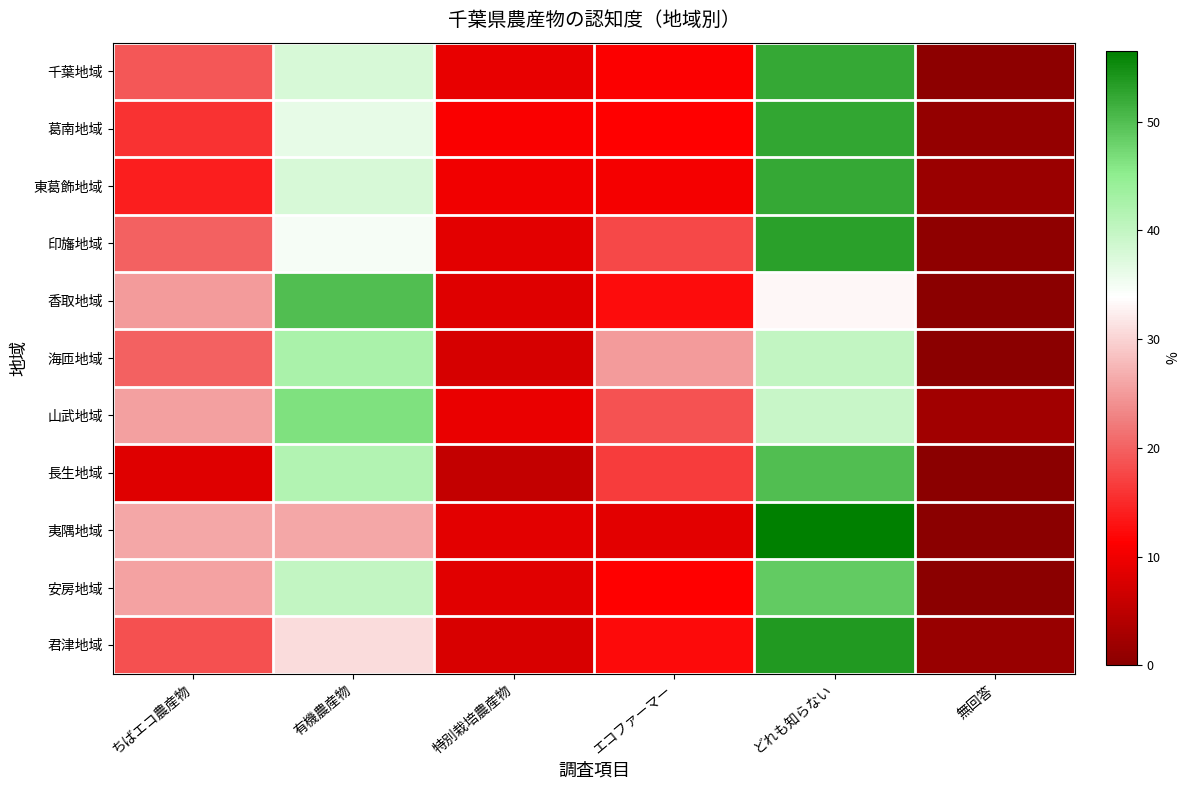

What is the difference between the highest and lowest values at ちばエコ農産物?

17.8